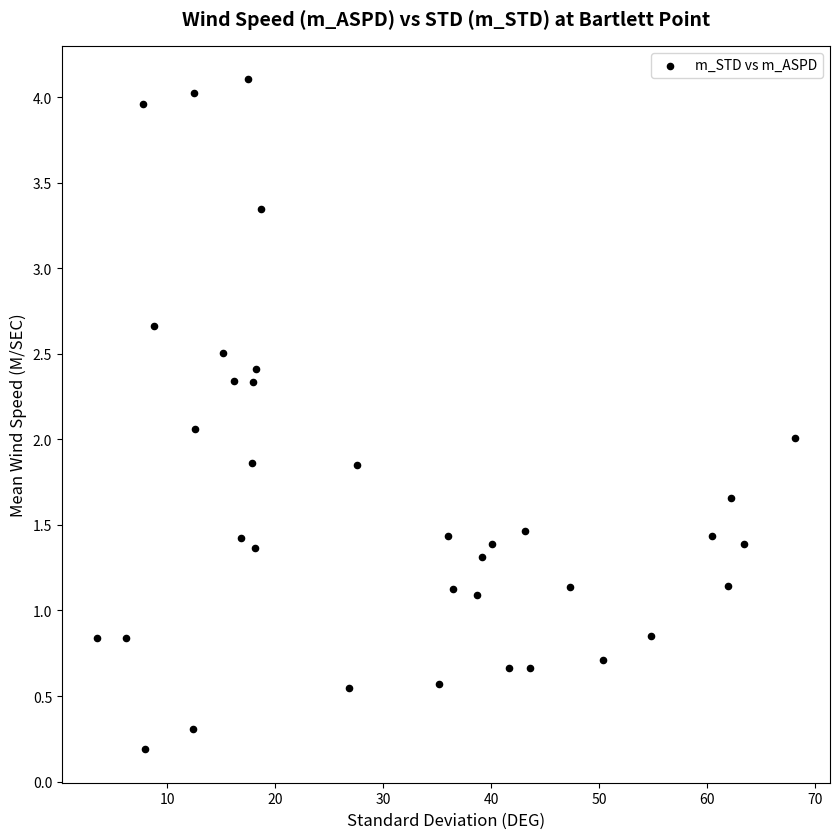

What is the range of Y values (max minus min)?

3.9